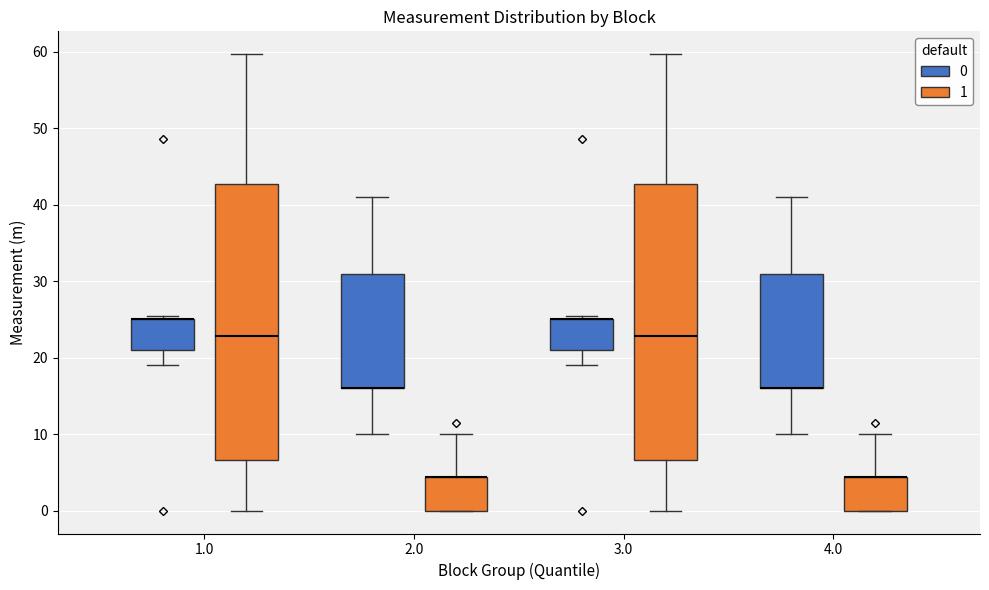

Reading left to right, transcribe this box plot: for each box, give where its median line is, the range the box spans, and where its two whiskers end, as read against the y-axis. The values are not printed on the chart, so give them approximately, as read against the axis.

1.0 (0): median 25 (drawn on the box's upper edge), box 21 to 25, whiskers 19 to 26
1.0 (1): median 23, box 7 to 43, whiskers 0 to 60
2.0 (0): median 16 (drawn on the box's lower edge), box 16 to 31, whiskers 10 to 41
2.0 (1): median 4 (drawn on the box's upper edge), box 0 to 4, whiskers 0 to 10
3.0 (0): median 25 (drawn on the box's upper edge), box 21 to 25, whiskers 19 to 26
3.0 (1): median 23, box 7 to 43, whiskers 0 to 60
4.0 (0): median 16 (drawn on the box's lower edge), box 16 to 31, whiskers 10 to 41
4.0 (1): median 4 (drawn on the box's upper edge), box 0 to 4, whiskers 0 to 10